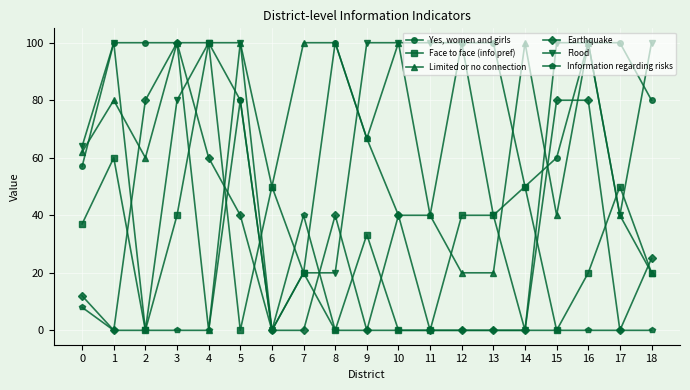

What is the difference between the highest and lowest values at 3?

100.0